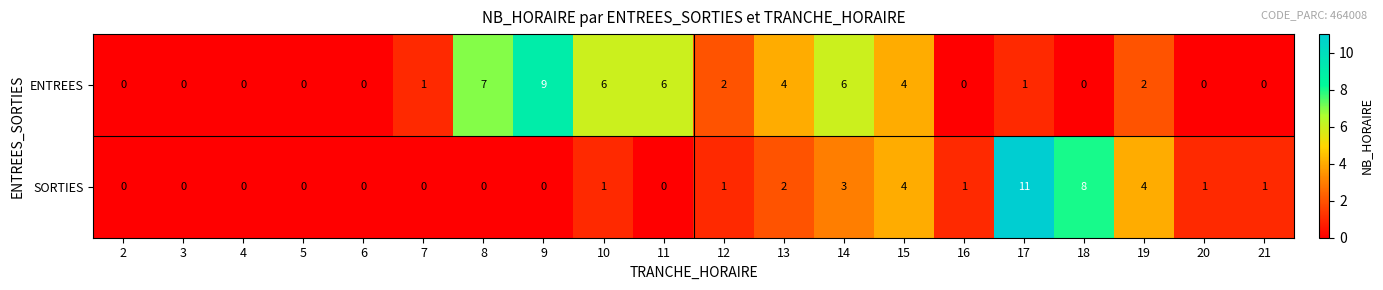

List the series in order of their peak value, lowest first.

ENTREES, SORTIES